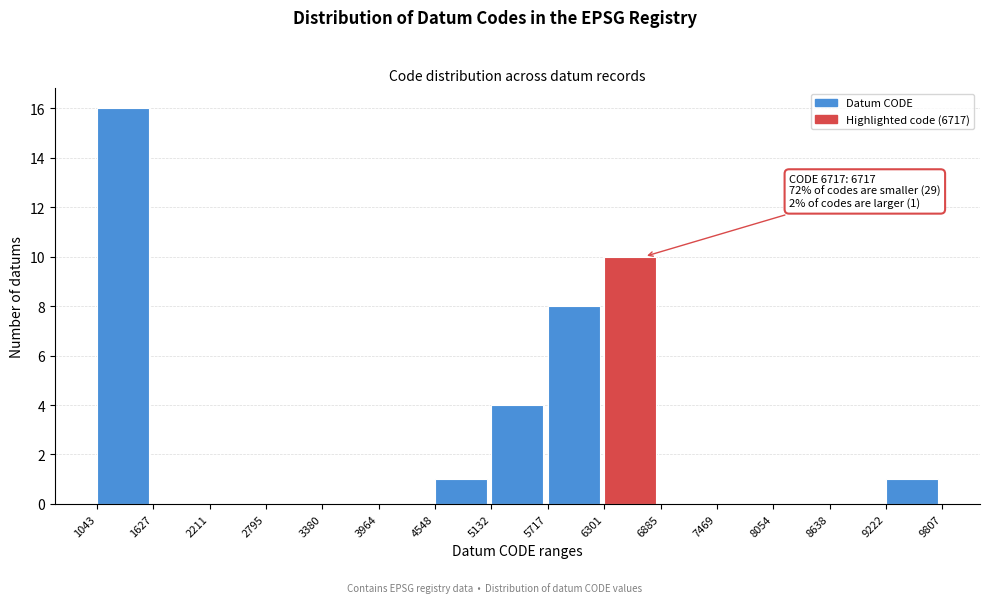

Over which range of the x-axis is the bar tallest?

1043 to 1627